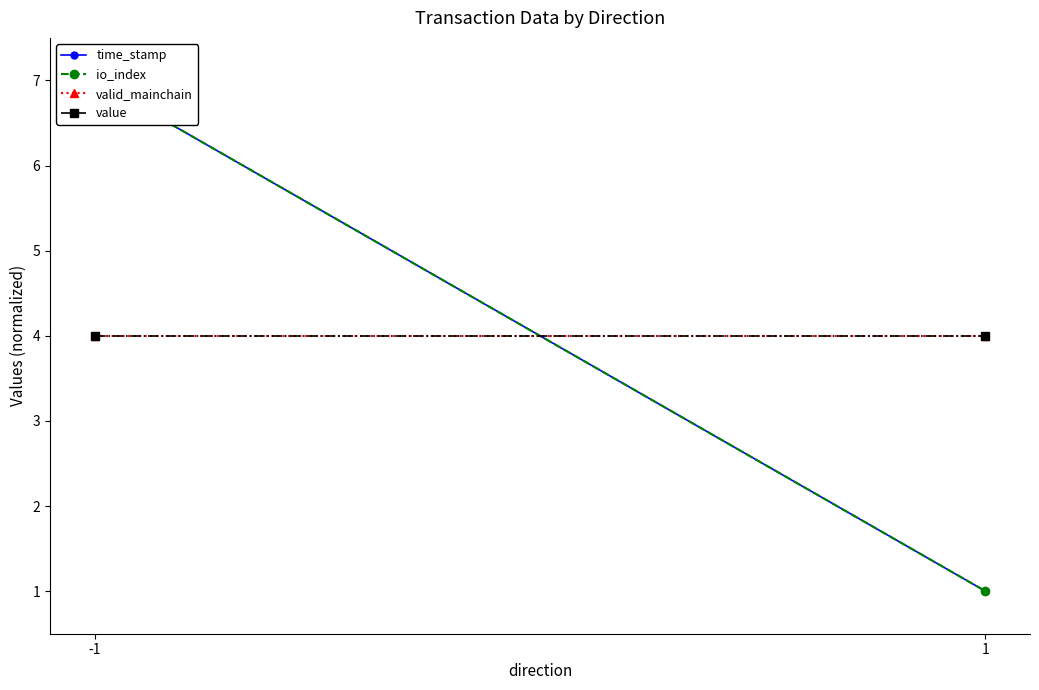

What value does the time_stamp series have at -1?

7